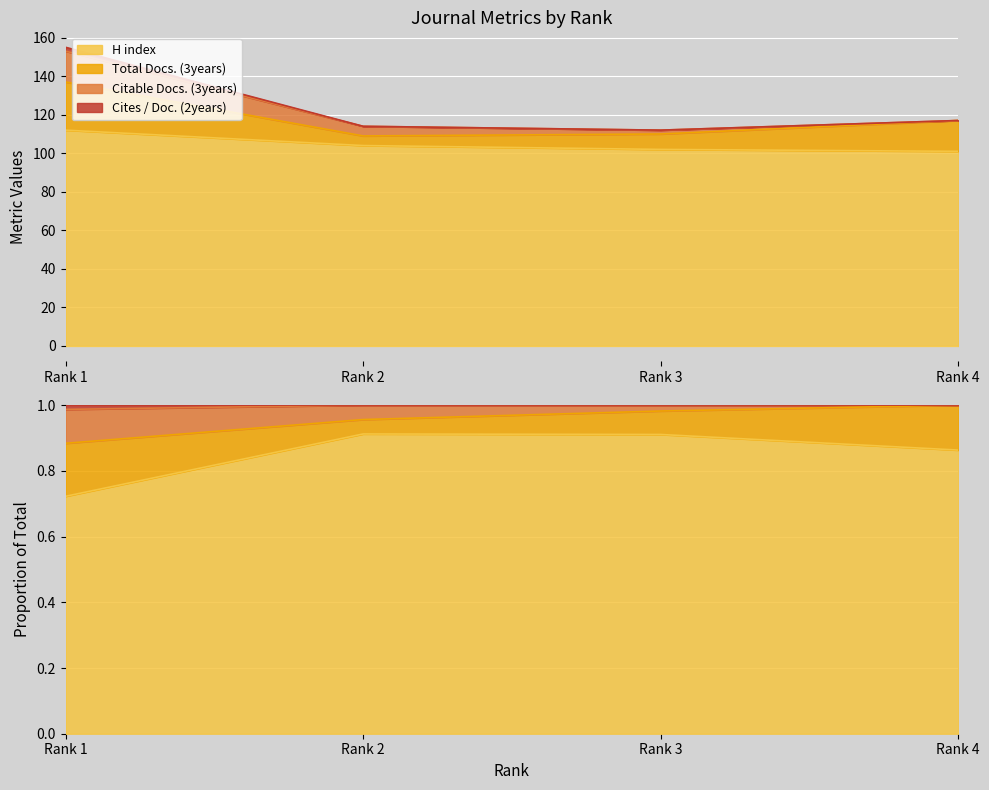

Which label corresponds to the largest value in the chart?

Rank 1